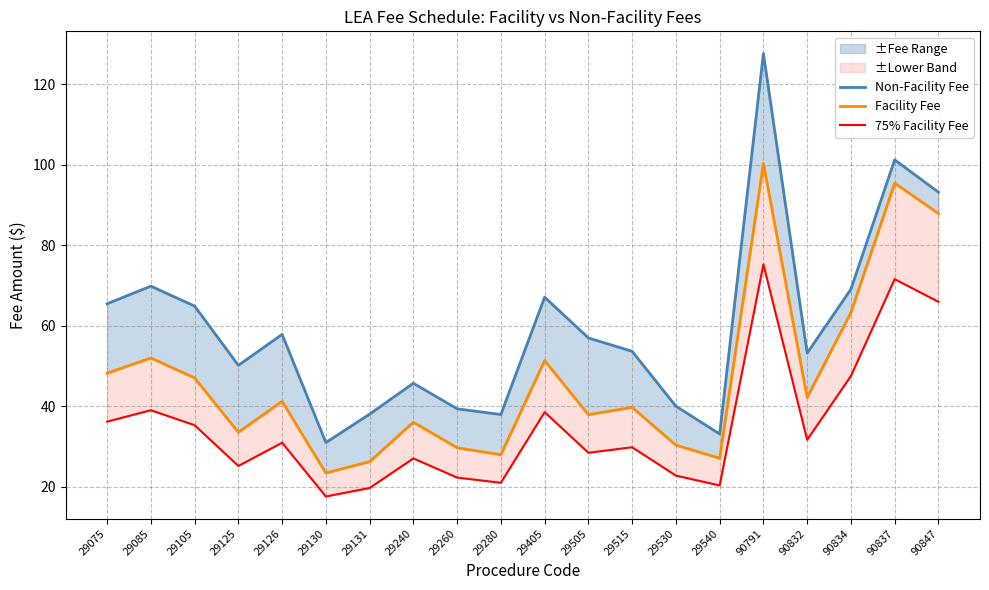

Is it true that 75% Facility Fee equals 17.5 at 29130?

True